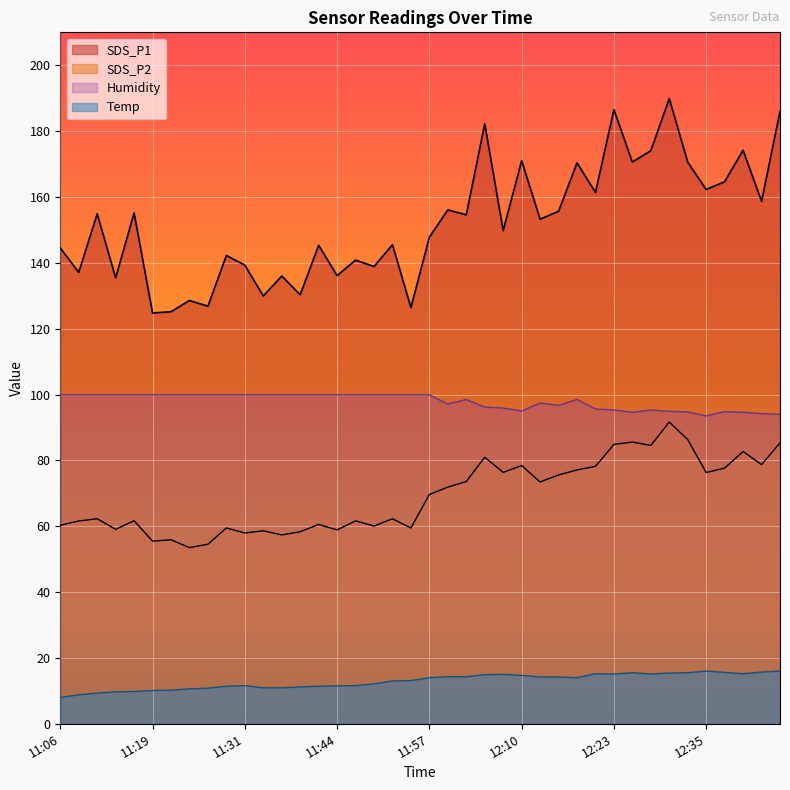

Reading right to left, list all the values displayed in this chart.

SDS_P1: 185.9	158.7	174.2	164.6	162.3	170.6	189.9	174.1	170.6	186.5	161.4	170.3	155.7	153.2	171.1	149.8	182.2	154.6	156.1	147.8	126.4	145.5	138.9	140.8	136.1	145.3	130.3	136.0	129.9	139.3	142.2	126.8	128.6	125.2	124.8	155.1	135.4	154.9	137.1	144.5
SDS_P2: 85.3	78.7	82.7	77.7	76.3	86.3	91.6	84.5	85.5	84.8	78.2	77.1	75.6	73.4	78.4	76.3	81.0	73.6	71.9	69.6	59.5	62.2	60.0	61.6	58.9	60.5	58.3	57.4	58.6	58.0	59.5	54.5	53.5	55.9	55.5	61.7	59.0	62.3	61.6	60.3
Temp: 16.0	15.7	15.2	15.6	16.0	15.5	15.4	15.1	15.5	15.1	15.2	14.0	14.2	14.2	14.7	15.0	14.9	14.3	14.3	14.0	13.1	13.0	12.1	11.6	11.5	11.4	11.2	10.9	10.9	11.6	11.4	10.8	10.6	10.2	10.1	9.8	9.7	9.3	8.8	8.0
Humidity: 94.0	94.2	94.6	94.8	93.5	94.7	94.9	95.3	94.6	95.3	95.6	98.5	96.7	97.4	95.0	95.9	96.2	98.5	97.1	99.9	99.9	99.9	99.9	99.9	99.9	99.9	99.9	99.9	99.9	99.9	99.9	99.9	99.9	99.9	99.9	99.9	99.9	99.9	99.9	99.9